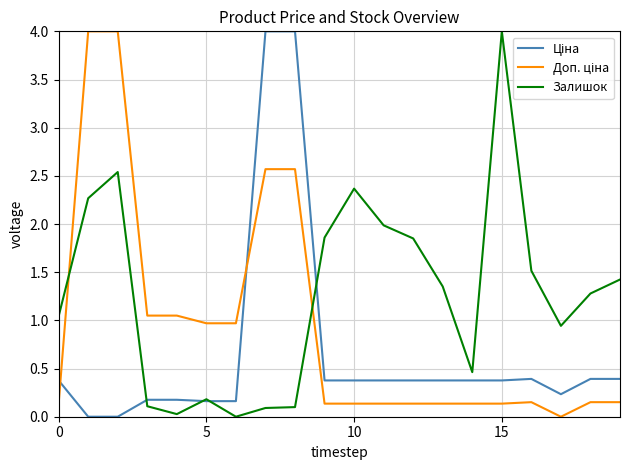

Which series has the largest total across all categories?

Залишок